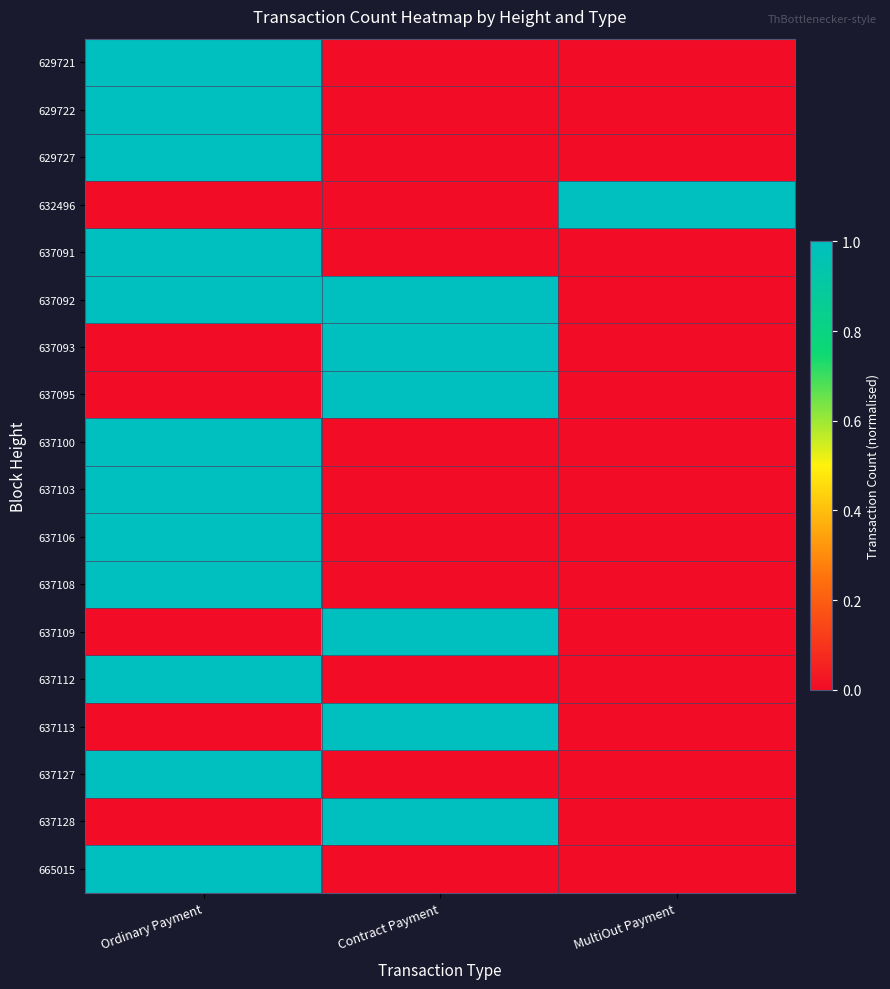

Which series has the largest range (max minus min)?

629721